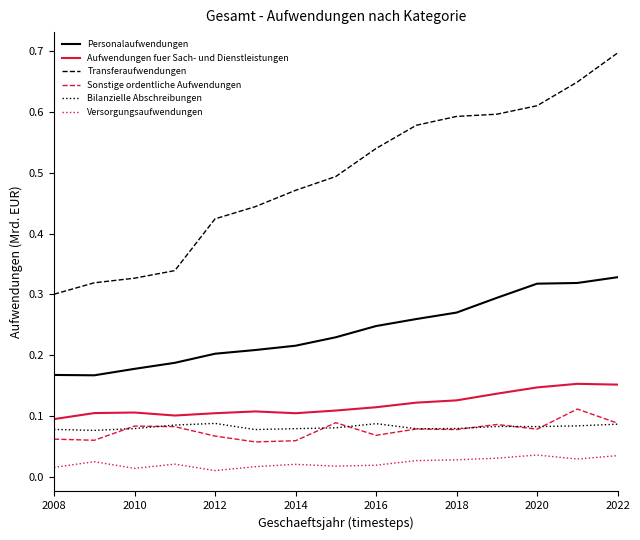

True or false: Aufwendungen fuer Sach- und Dienstleistungen and Transferaufwendungen intersect in this chart.

False